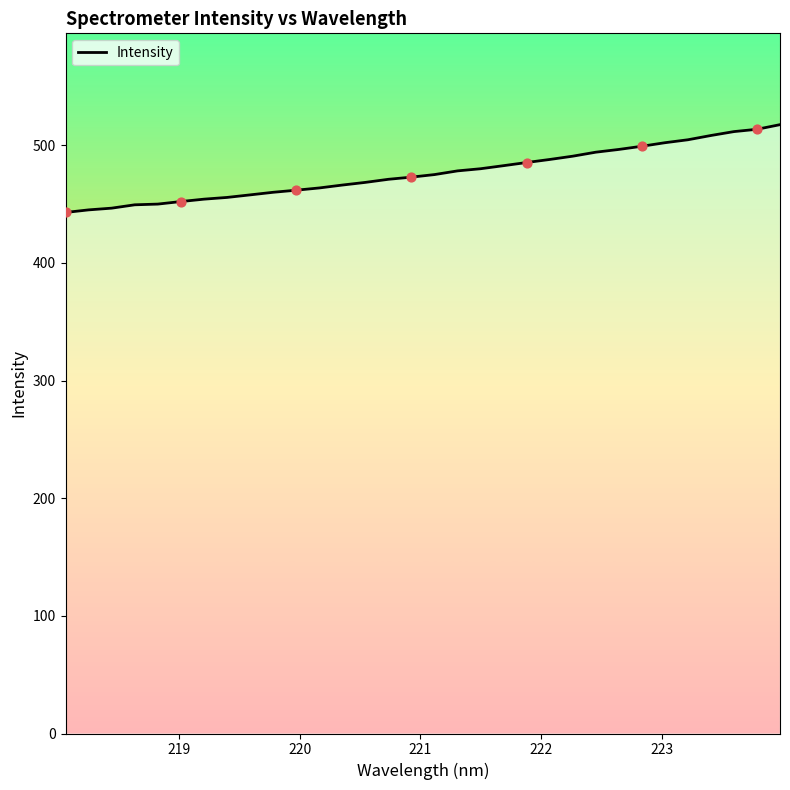

What is the difference between the maximum and minimum values?

74.6